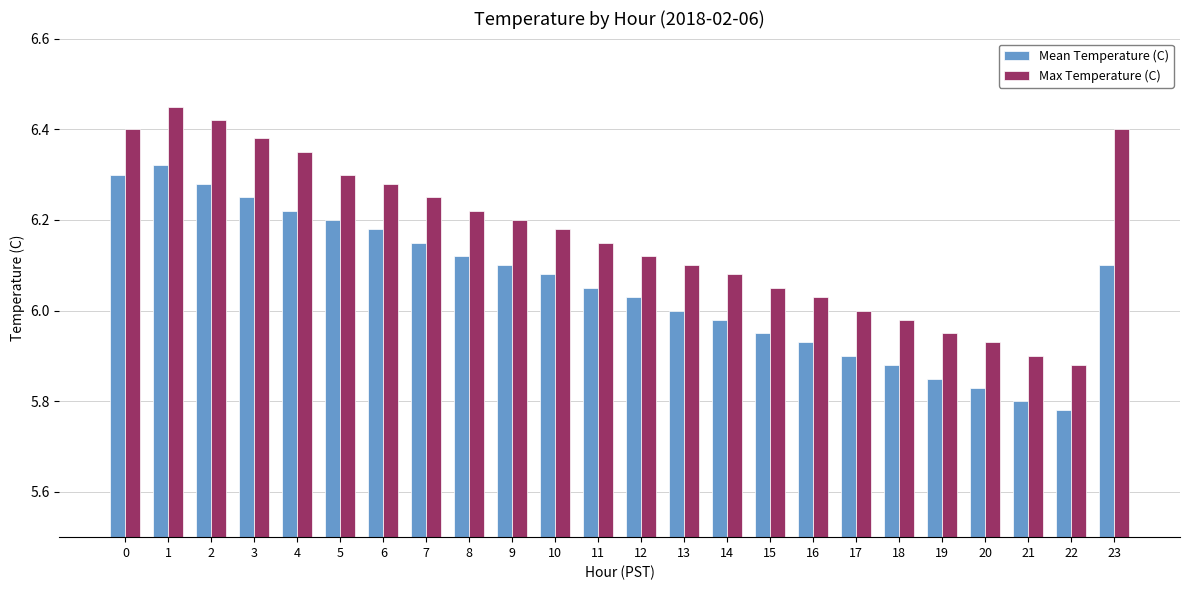

What is the sum of the Max Temperature (C) values at 10 and 14?

12.3